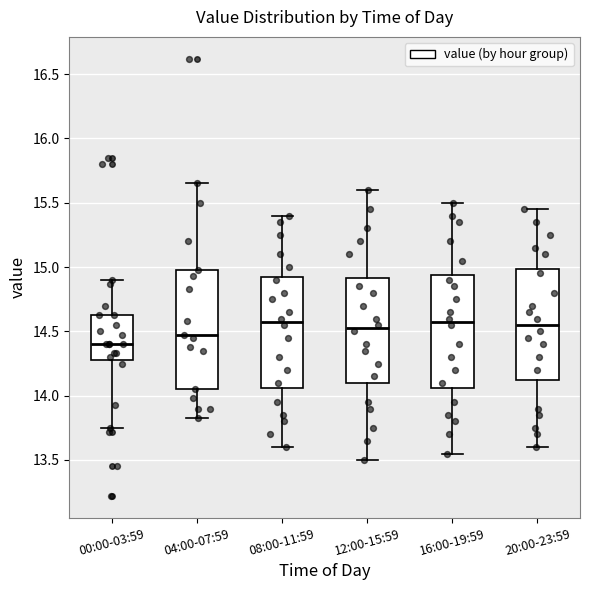

Where is the lower edge of the box for 20:00-23:59 on the y-axis? The values are not printed on the chart, so give them approximately, as read against the axis.

14.15